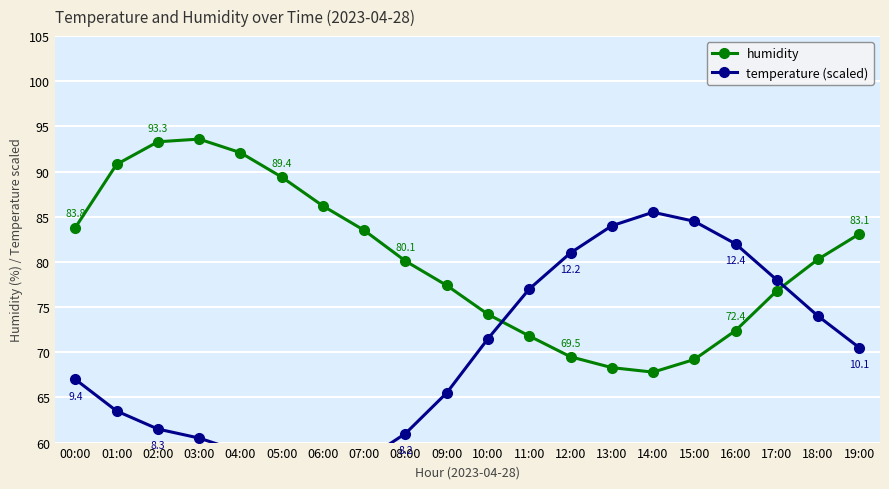

Where is the first local maximum for temperature (scaled)?

14:00